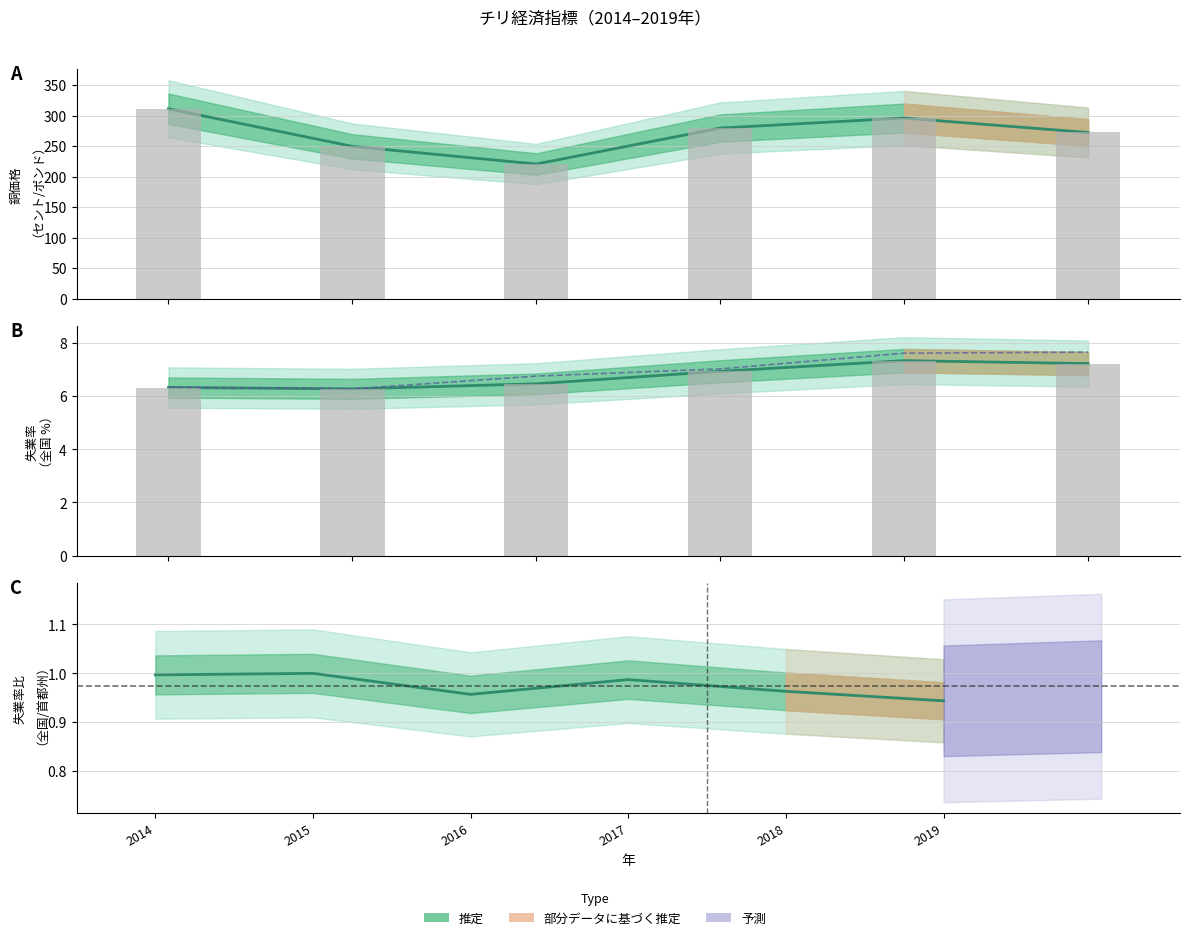

At which category does the chart reach its peak across all series?

2014